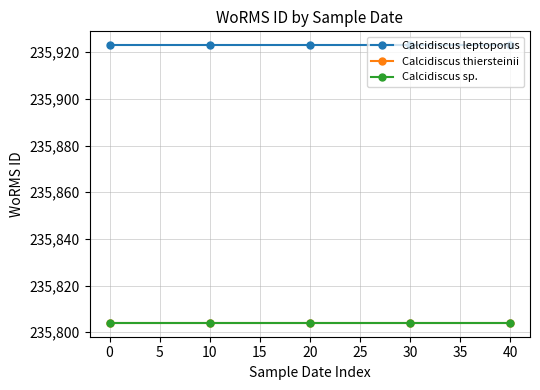

True or false: Calcidiscus leptoporus has a value of 57284 at 10.

False